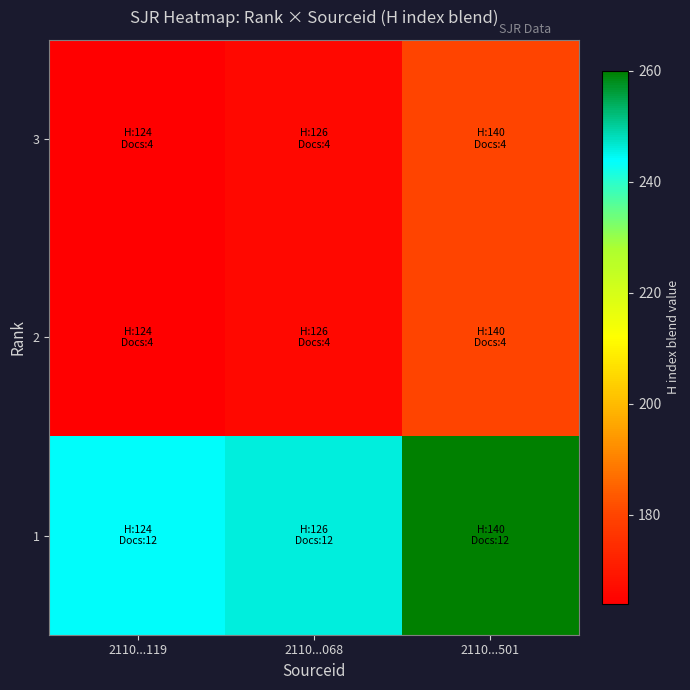

Which category has the highest value across all series?

2110...501